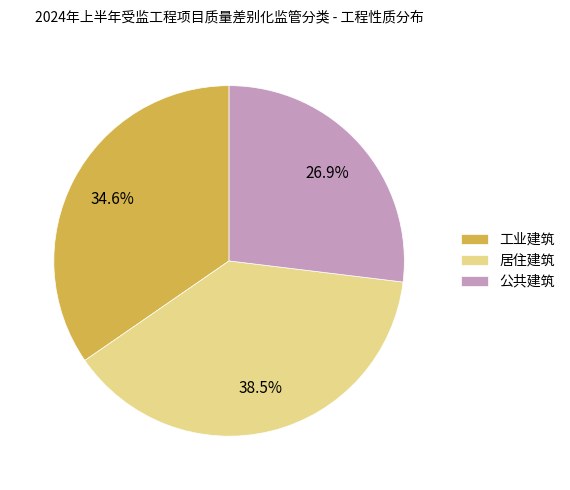

What is the total percentage of 工业建筑 and 居住建筑?

73.1%